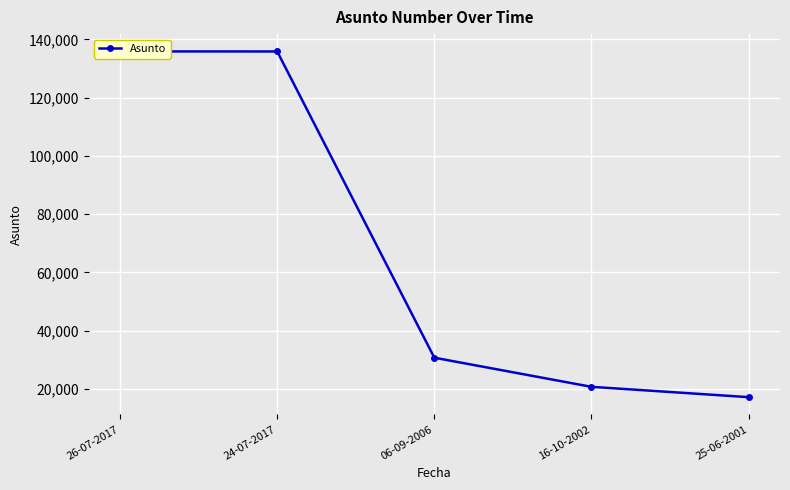

Which category has the lowest value across all series?

25-06-2001